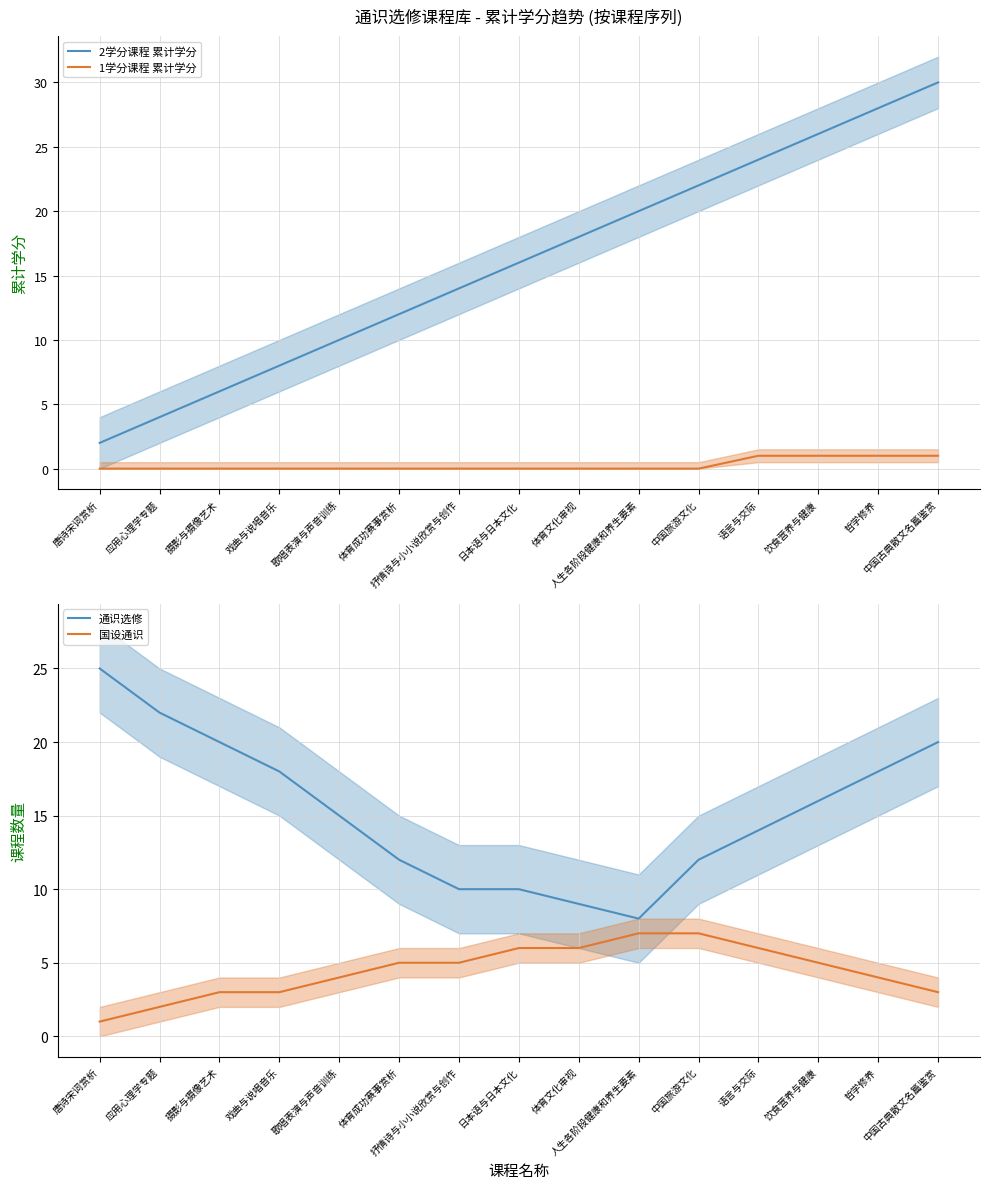

What is the average value of the 国设通识 series?

4